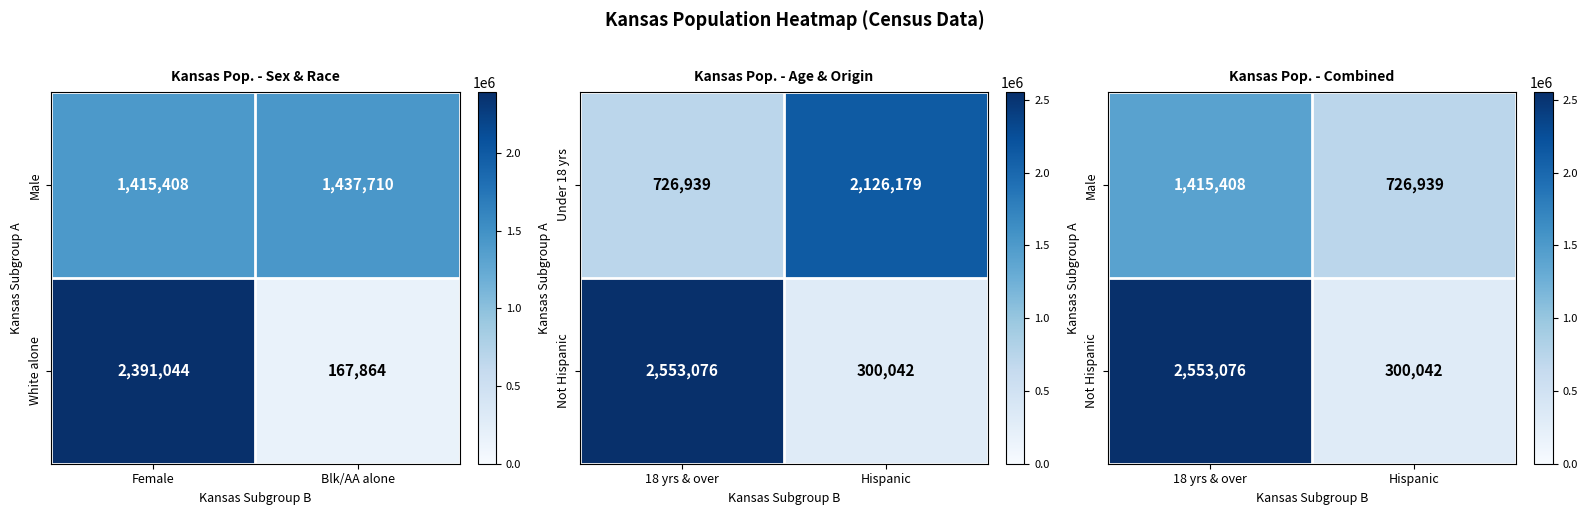

Is it true that White alone equals 78410 at Blk/AA alone?

False